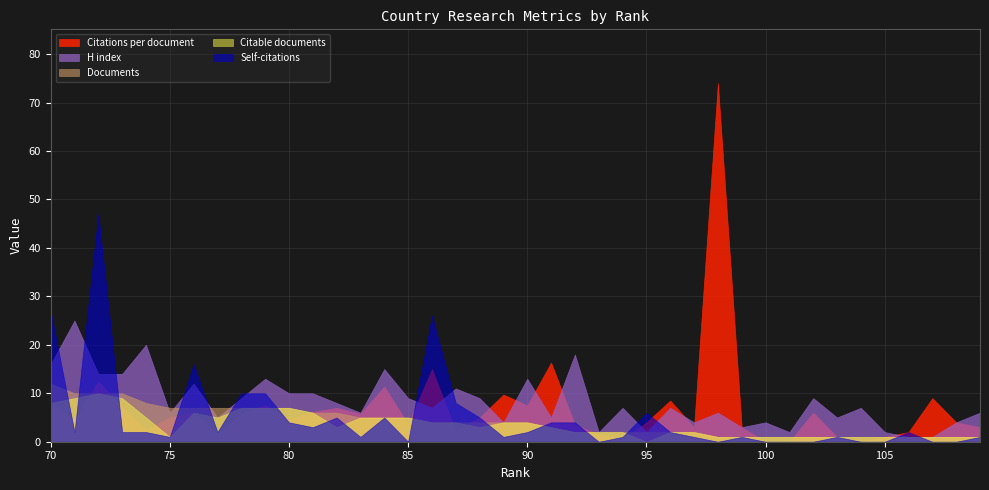

What is the greatest value displayed?

74.0